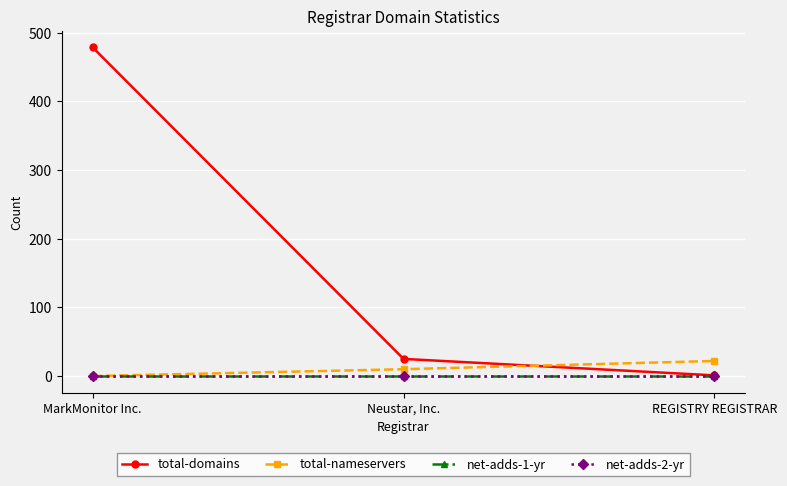

What position from the left is MarkMonitor Inc.?

1